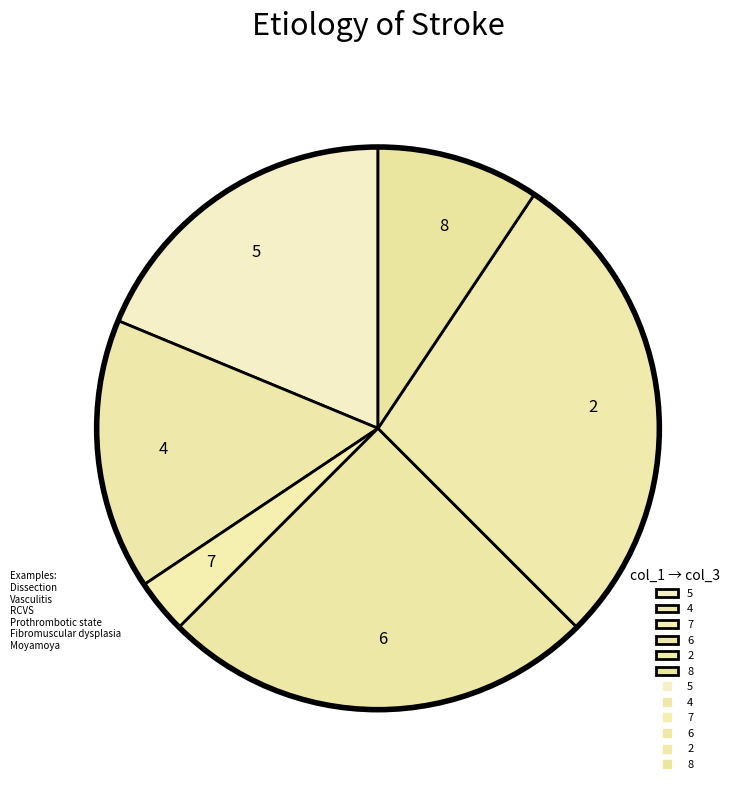

How many slices are in this pie chart?

6